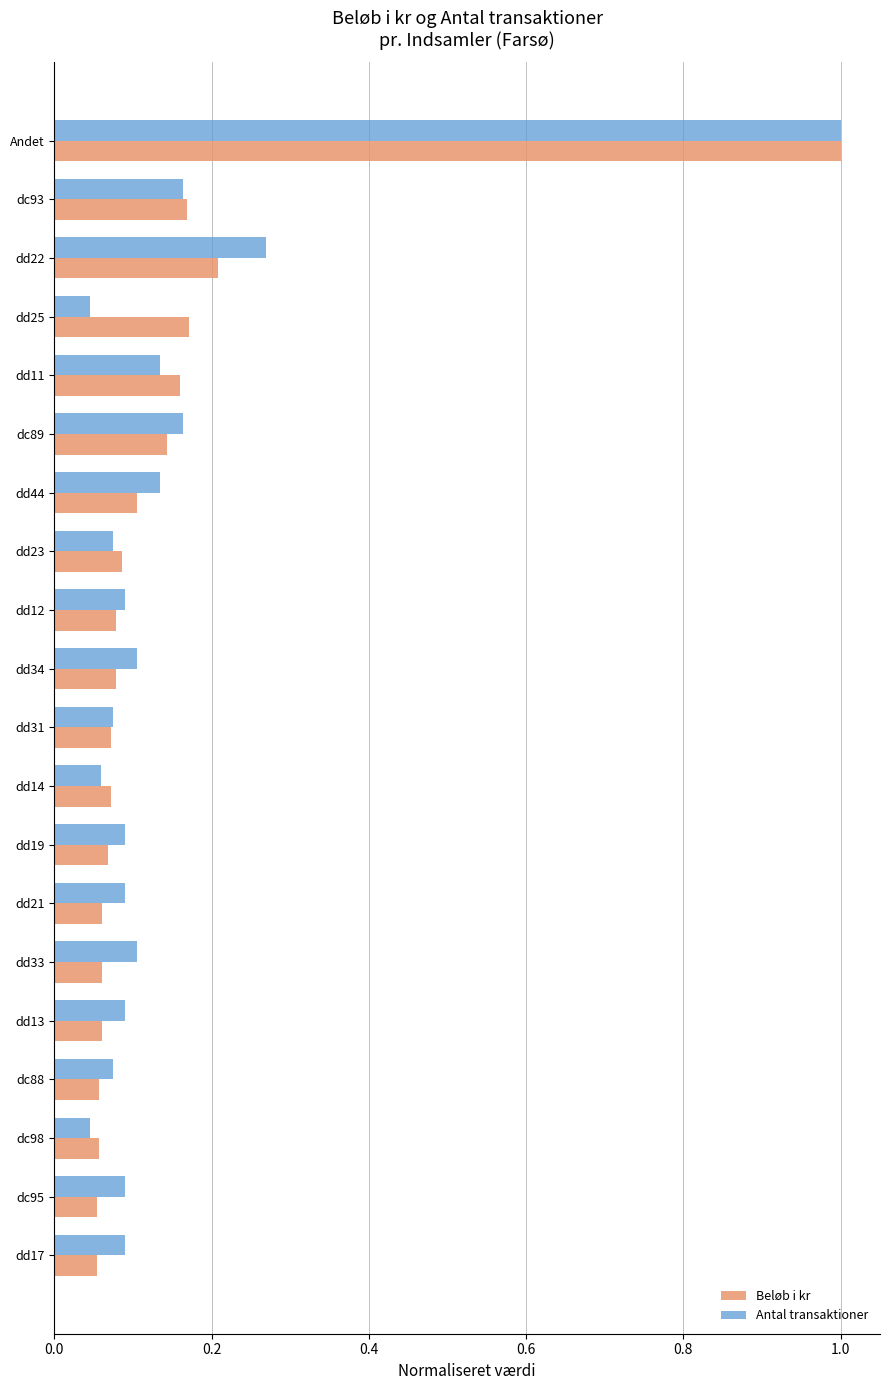

How many distinct data groups are displayed?

2